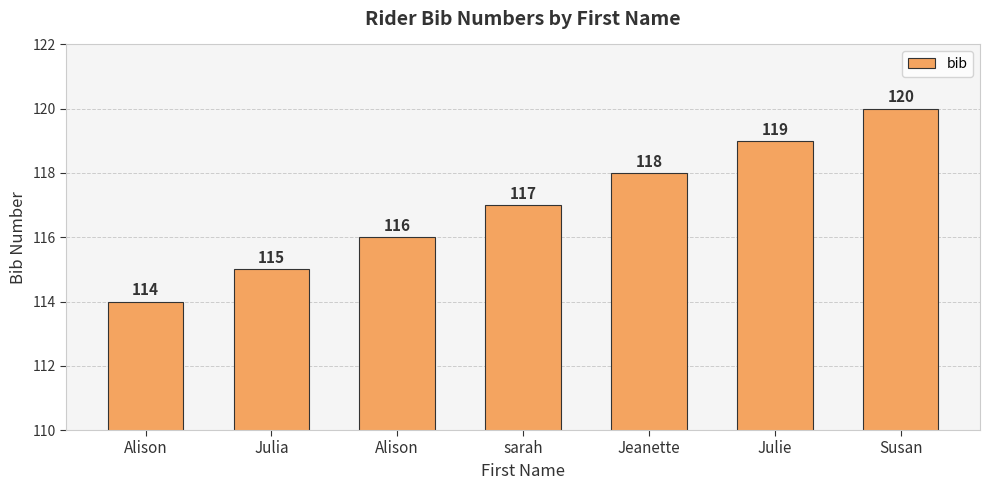

Between Susan and Julie, which is larger?

Susan